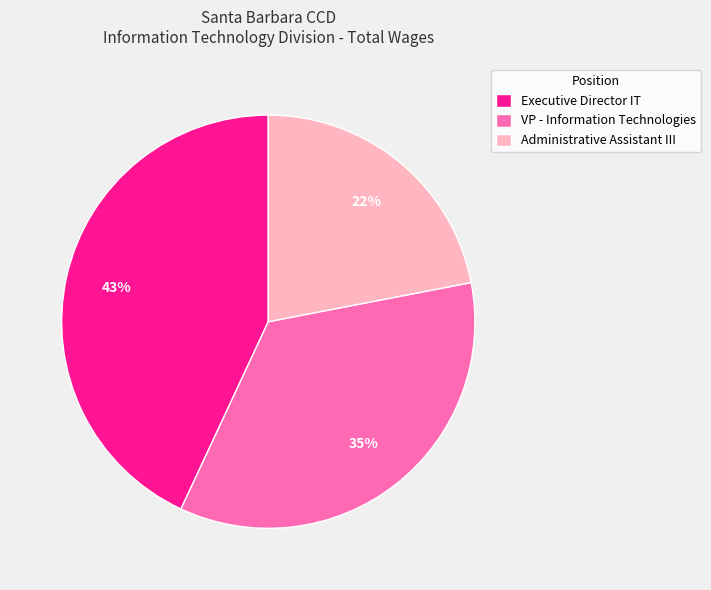

Is there any slice that represents more than half of the pie?

No